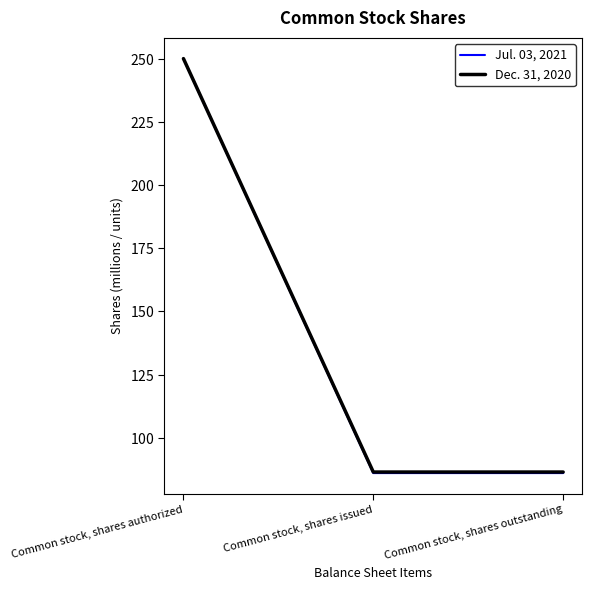

What are all the series names shown in the legend?

Jul. 03, 2021, Dec. 31, 2020